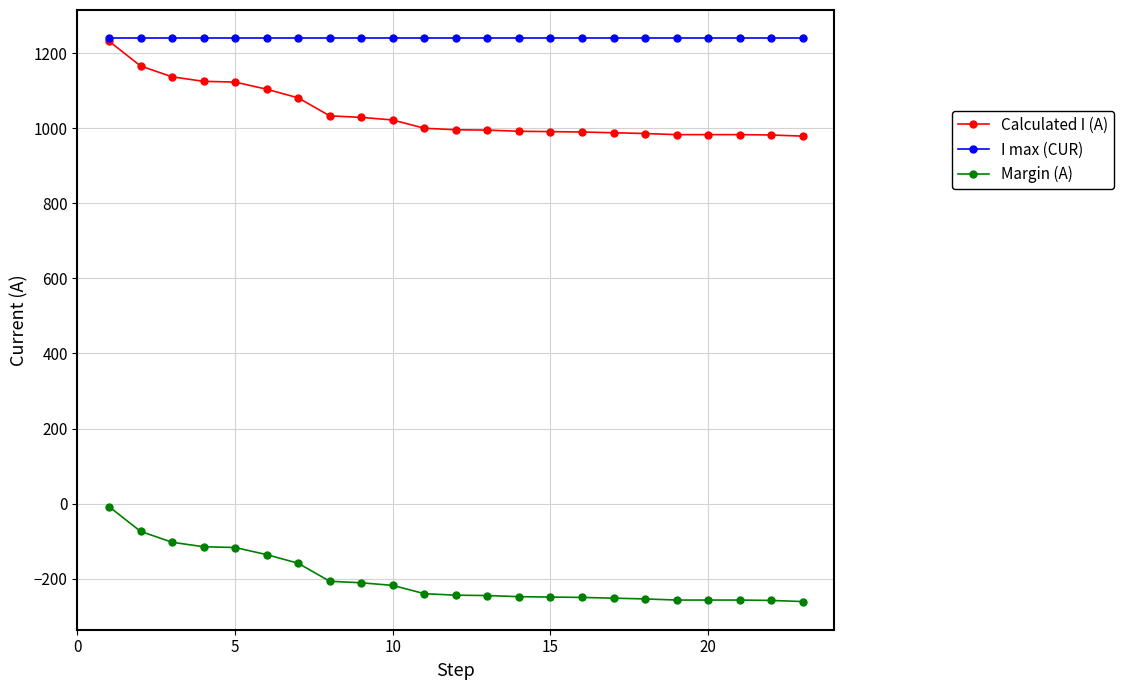

Which series has the largest total across all categories?

I max (CUR)